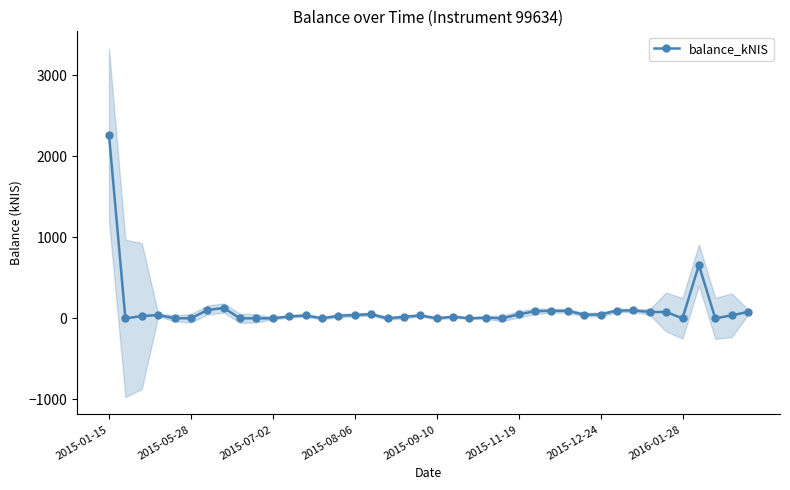

How many interior local peaks (higher than both neighbors) does the data have?

10